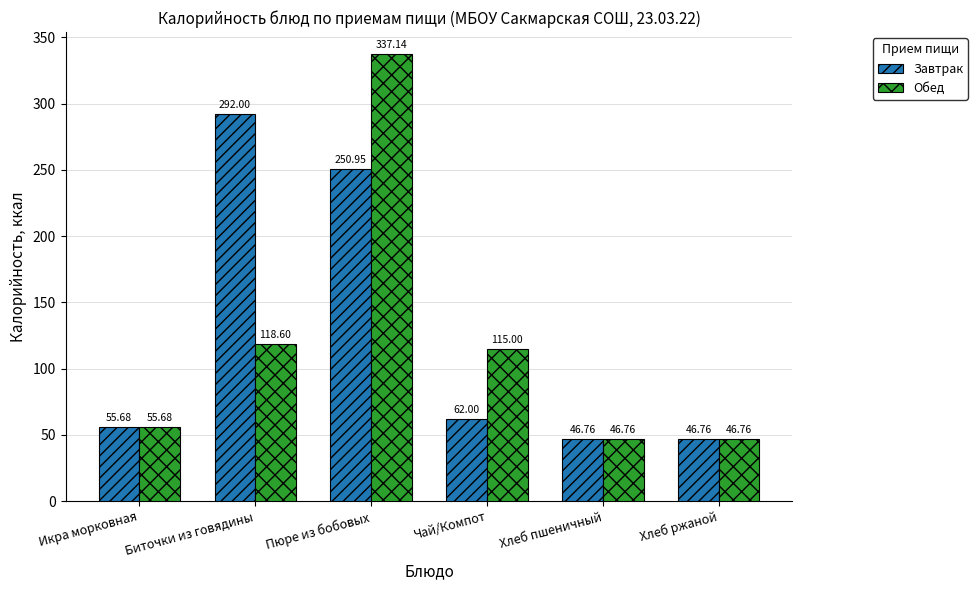

What is the total value across all series at Икра морковная?

111.4